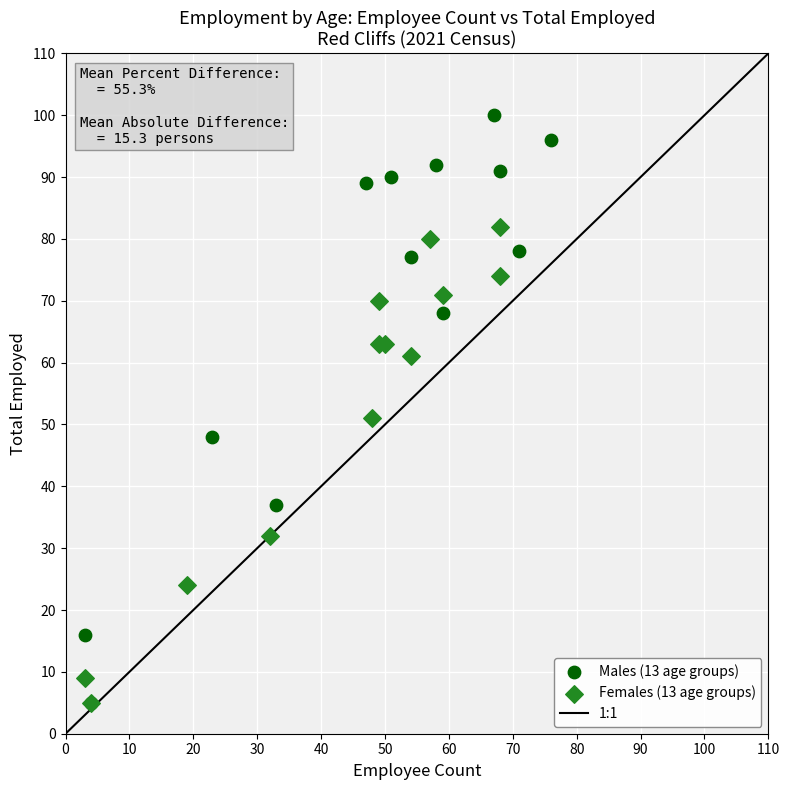

Which series has the largest Y range (max minus min)?

Males (13 age groups)